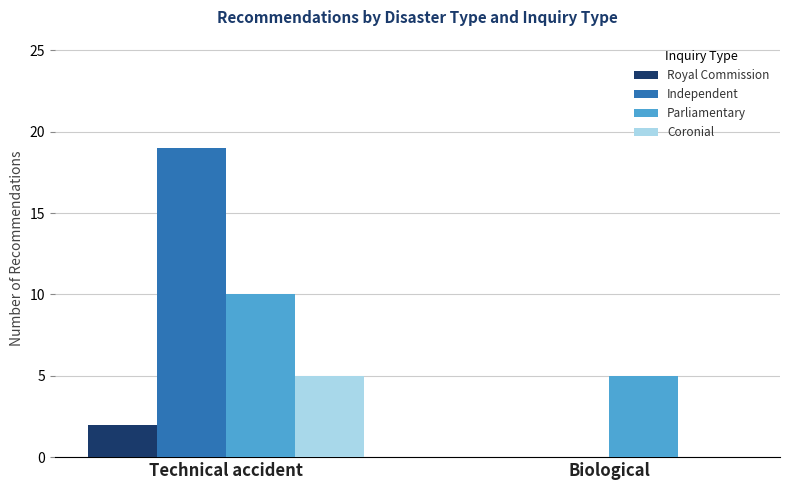

Are the bars horizontal?

No